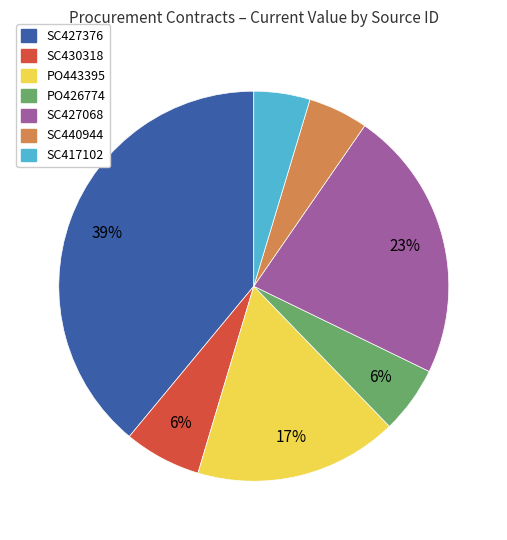

How many slices are in this pie chart?

7